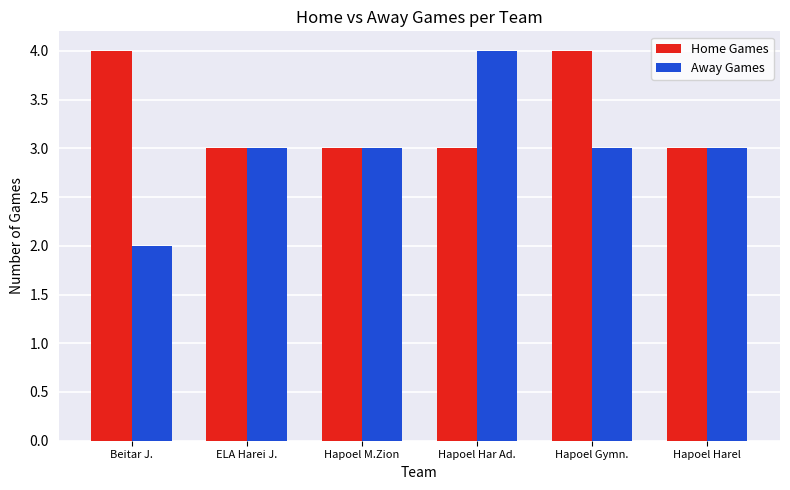

Reading left to right, list all the values displayed in this chart.

Home Games: 4	3	3	3	4	3
Away Games: 2	3	3	4	3	3